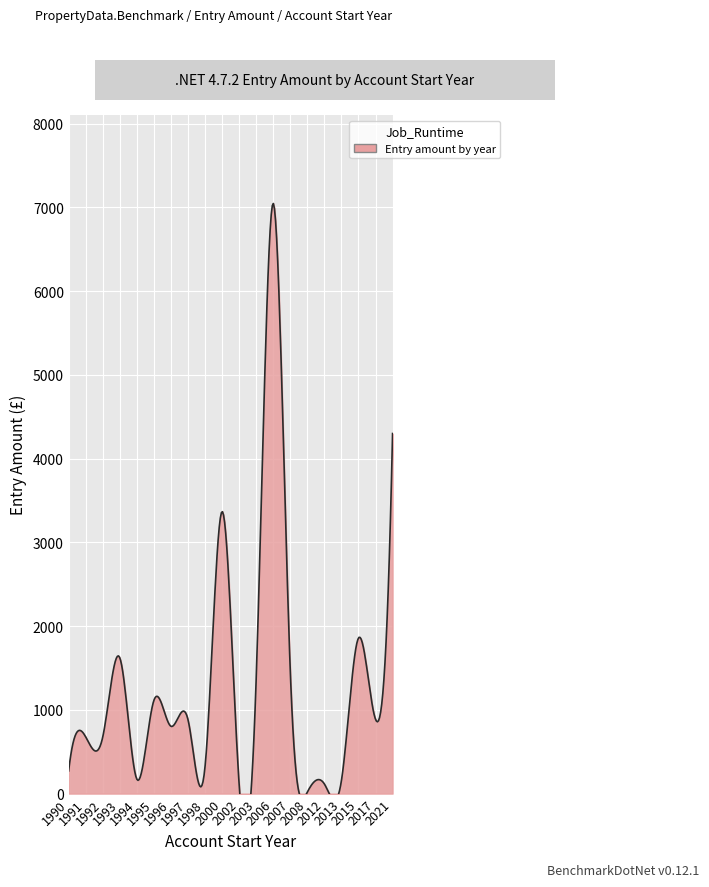

How many data points does each series have?

20